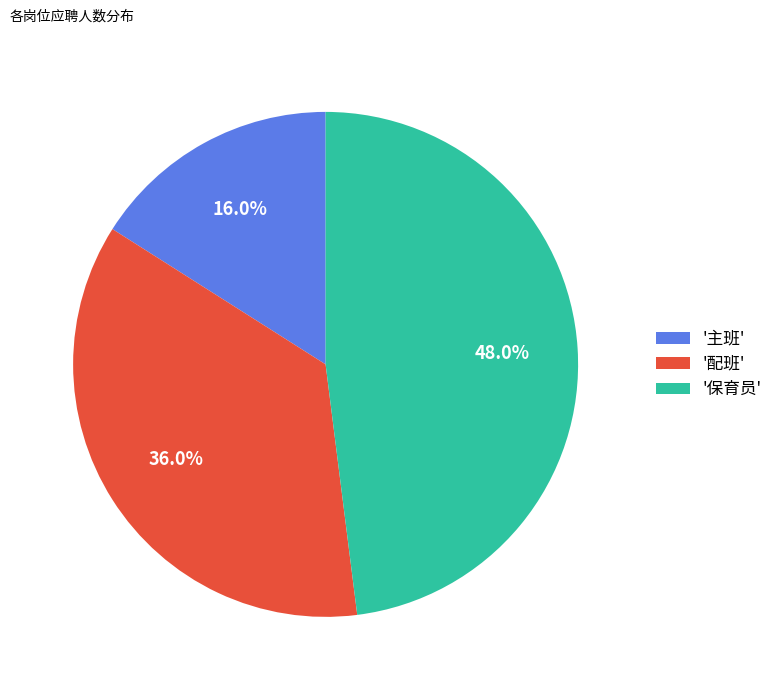

Rank the categories by value from highest to lowest.

'保育员', '配班', '主班'